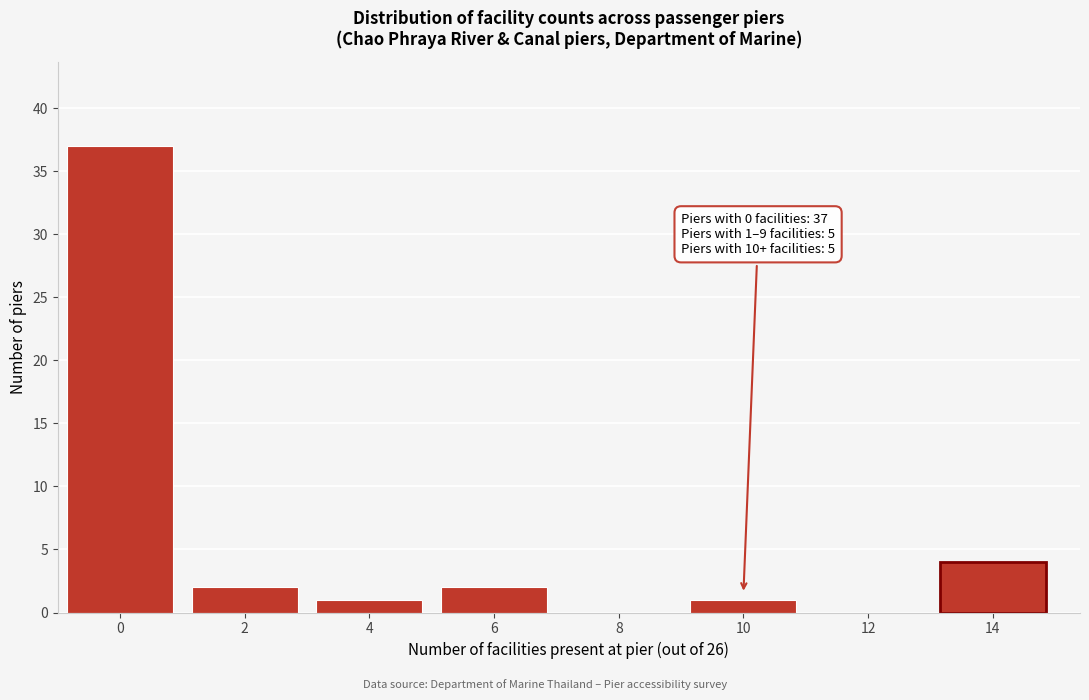

Reading left to right, what are all the values shown in this chart?

0=37	2=2	4=1	6=2	8=0	10=1	12=0	14=4